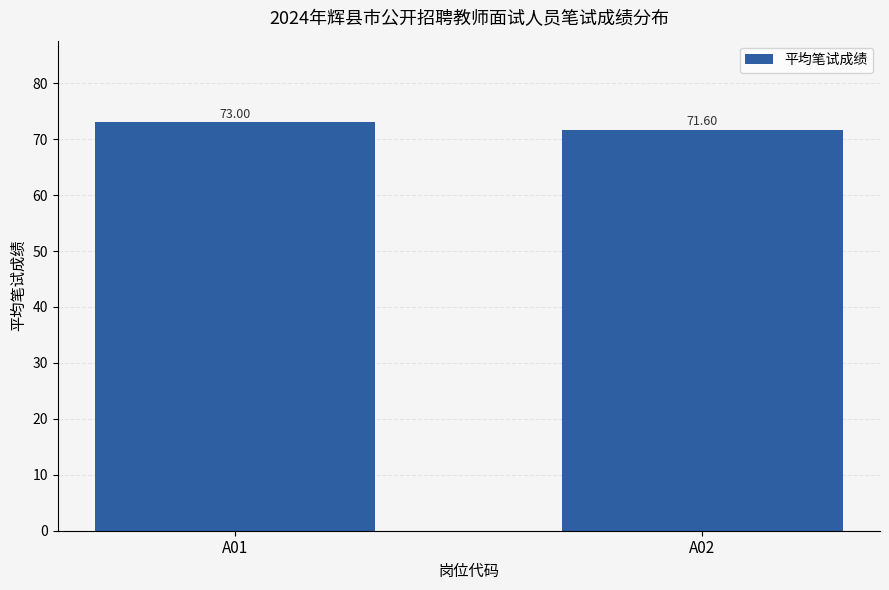

The chart shows a value of 73.0 at A01. True or false?

True